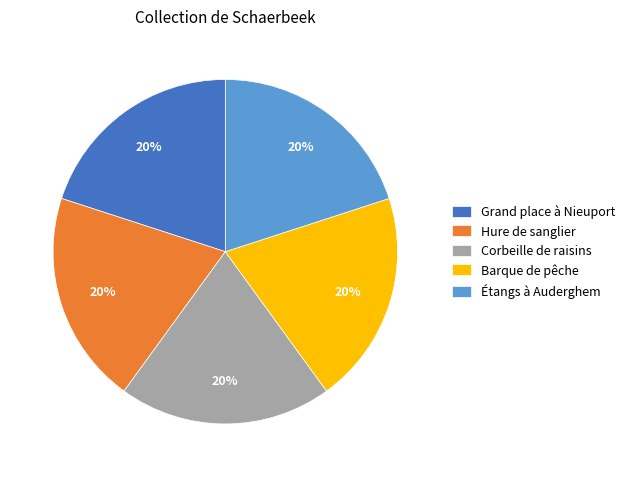

Approximately how many times larger is the value at Hure de sanglier compared to Barque de pêche?

1.0